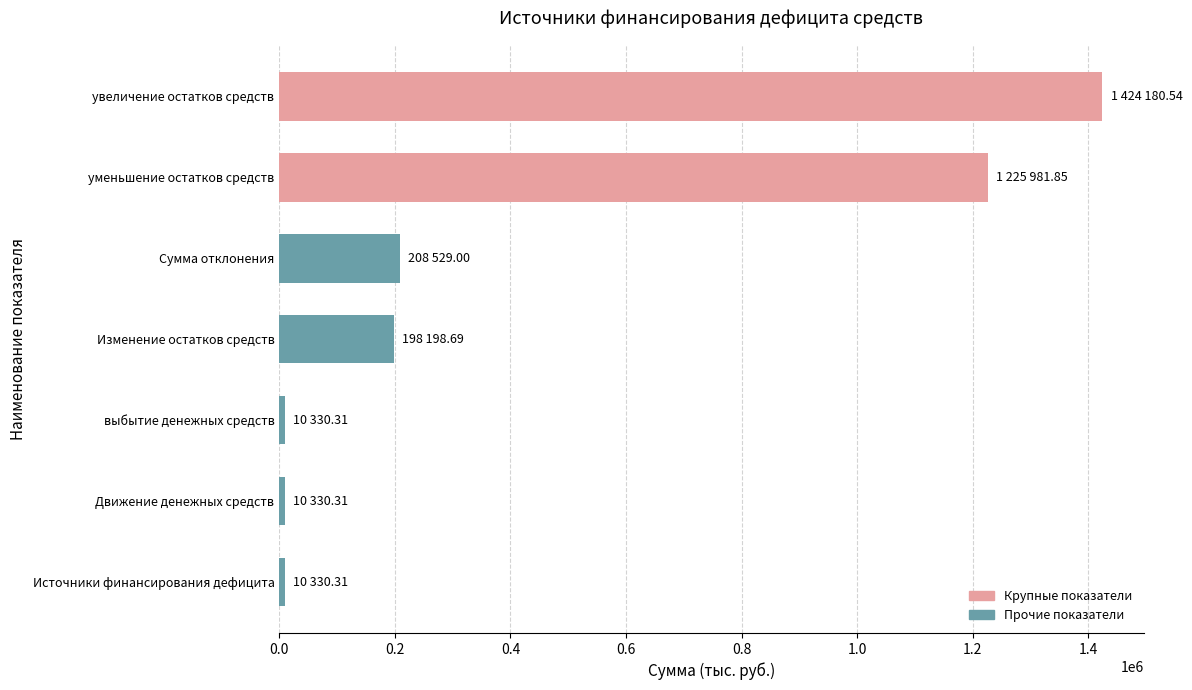

What is the sum of all values?

3087881.0